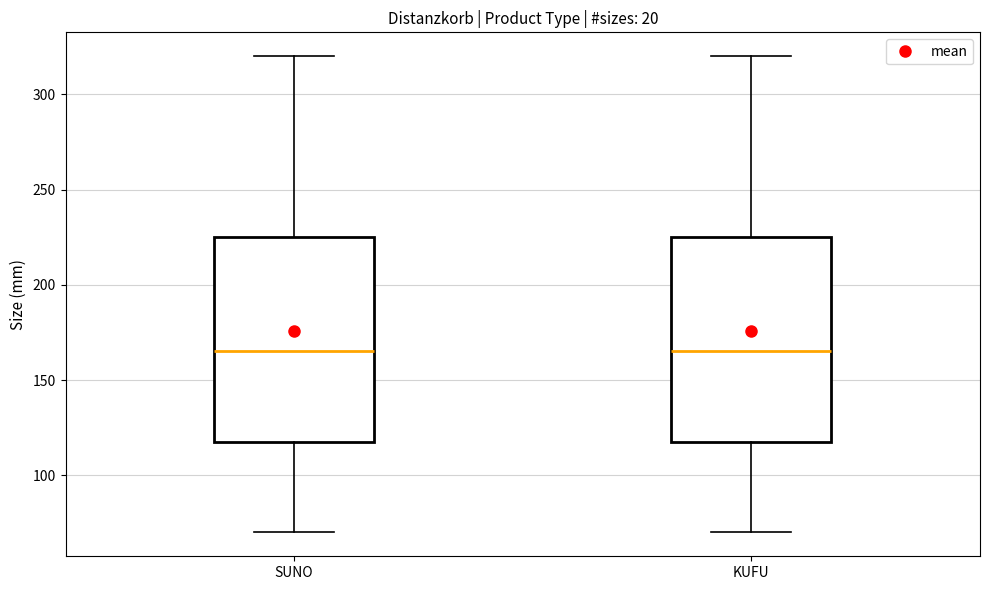

Reading left to right, read every box against the y-axis: the position of its median line, the range the box covers, and the ends of its whiskers. The values are not printed on the chart, so give them approximately, as read against the axis.

SUNO: median 165, box 120 to 225, whiskers 70 to 320
KUFU: median 165, box 120 to 225, whiskers 70 to 320